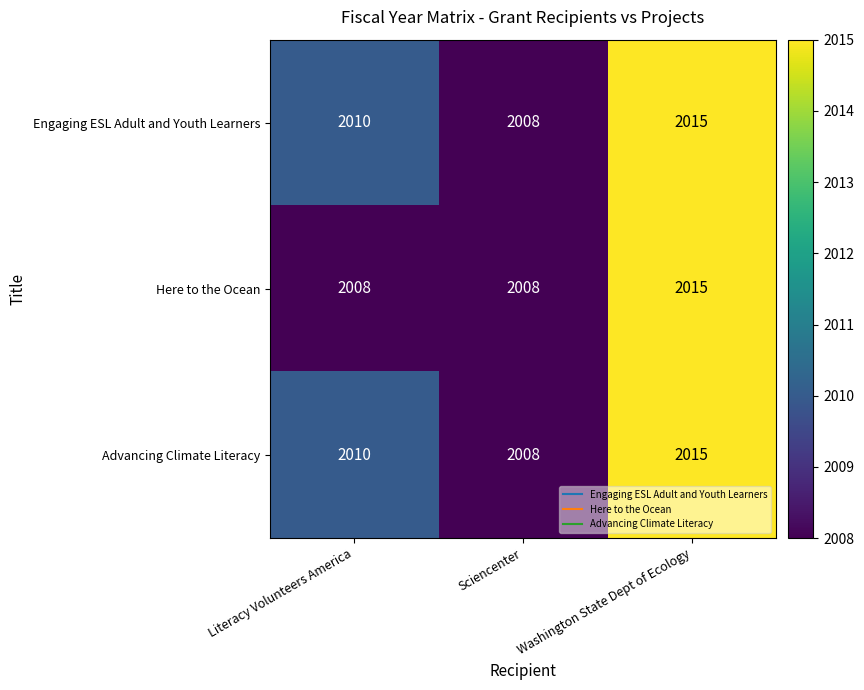

Count the Engaging ESL Adult and Youth Learners values in the range 2008 to 2015.

3